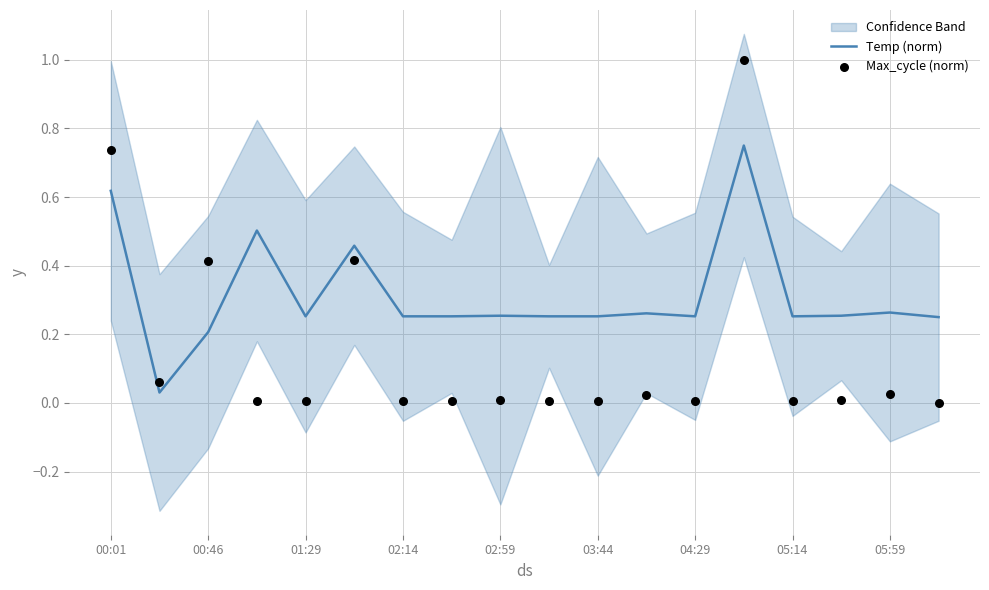

Which series contains the highest Y value?

Max_cycle (norm)